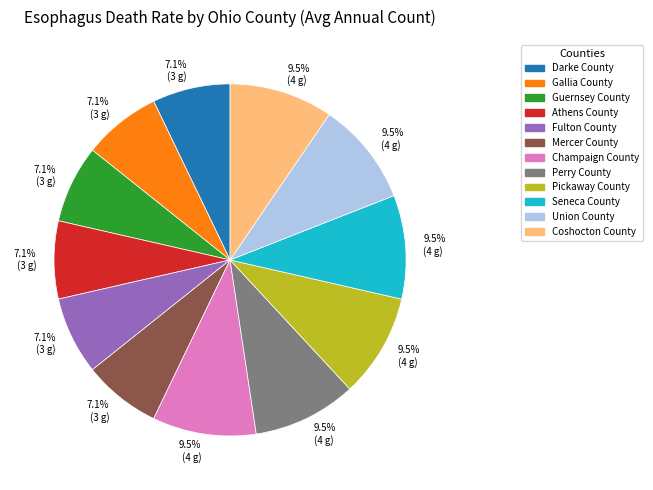

Between Seneca County and Mercer County, which is larger?

Seneca County